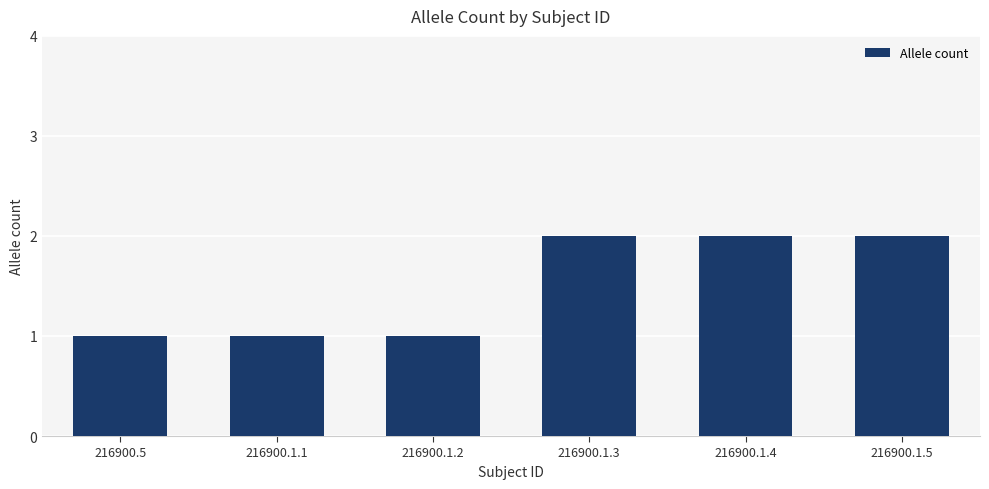

What is the average value?

2